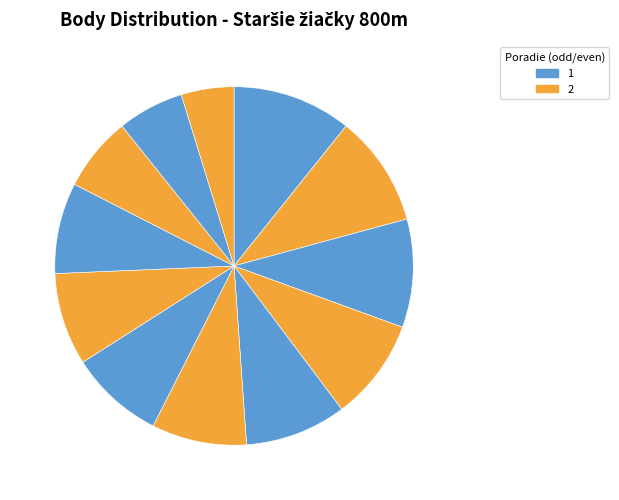

How many segments does this pie chart have?

12